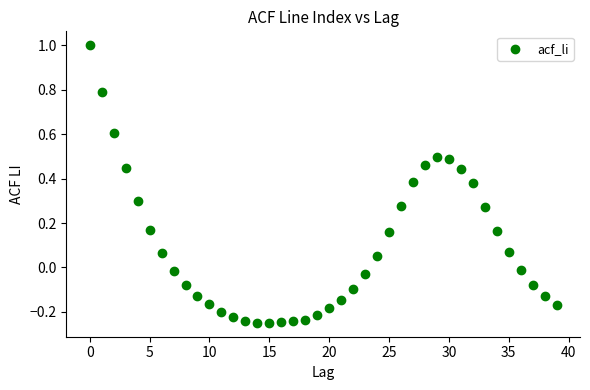

What is the range of Y values (max minus min)?

1.2